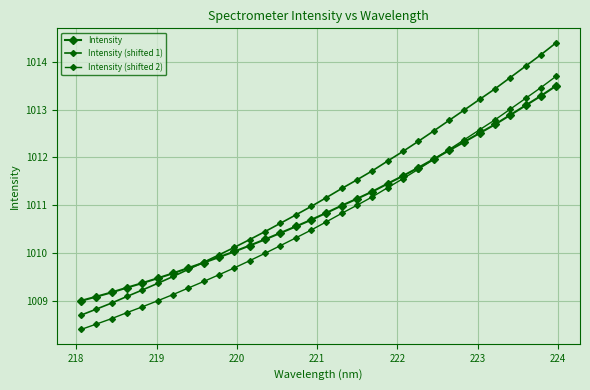

Count the number of categories in the chart.

32